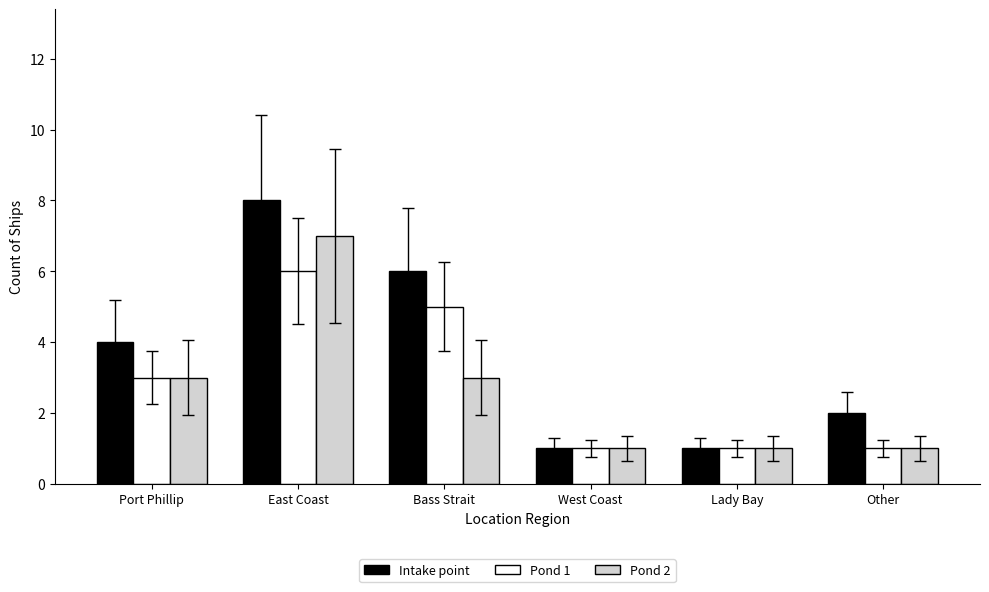

What is the minimum value shown in the chart?

1